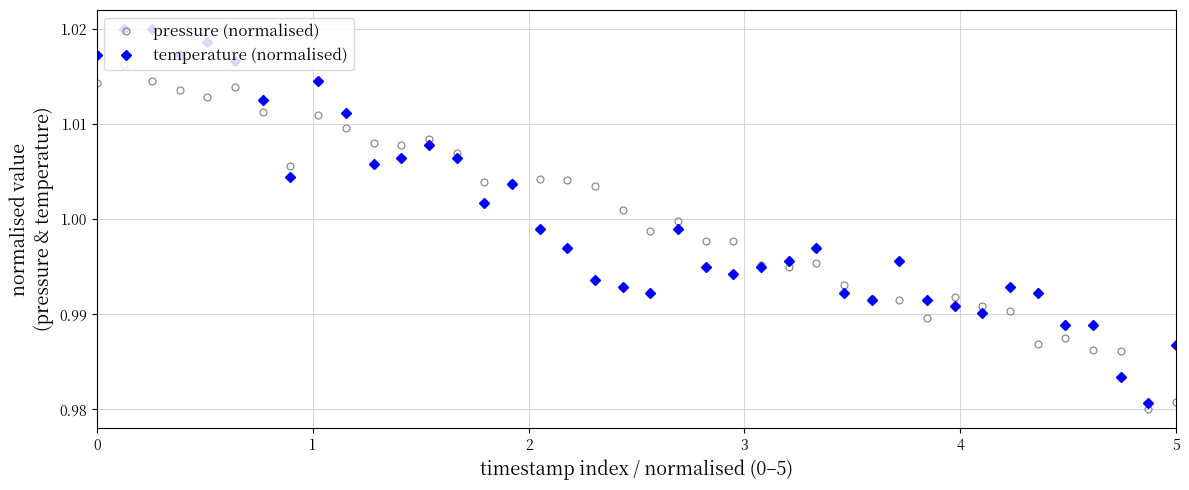

At which label is pressure (normalised) closest to 0?

38